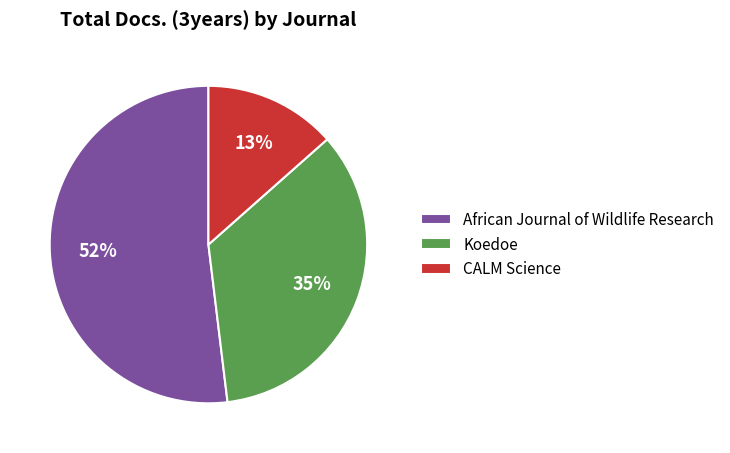

To the nearest percent, what portion does CALM Science represent?

13%